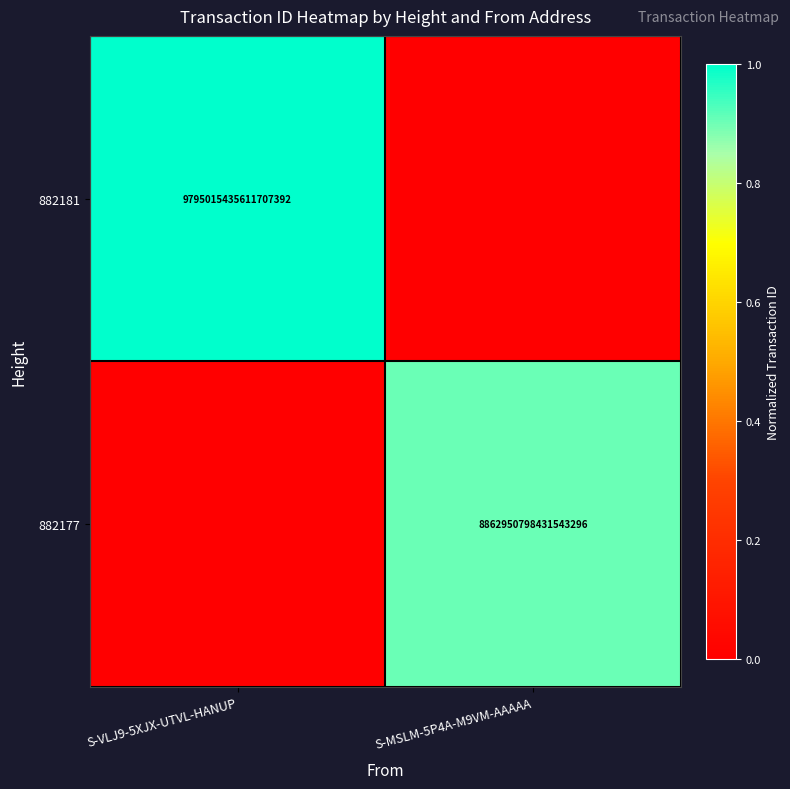

Is the value of 882181 at S-VLJ9-5XJX-UTVL-HANUP greater than the value of 882177 at S-MSLM-5P4A-M9VM-AAAAA?

Yes